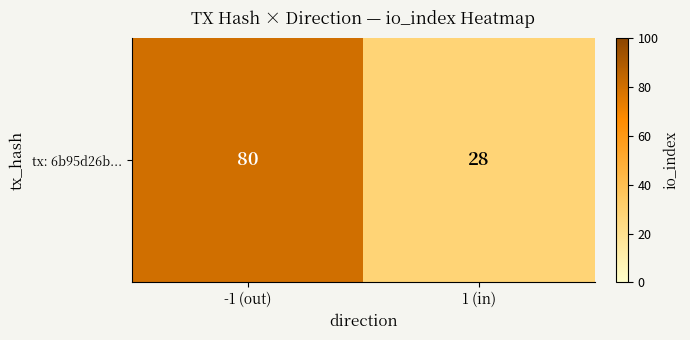

What is the change in value from -1 (out) to 1 (in)?

-52